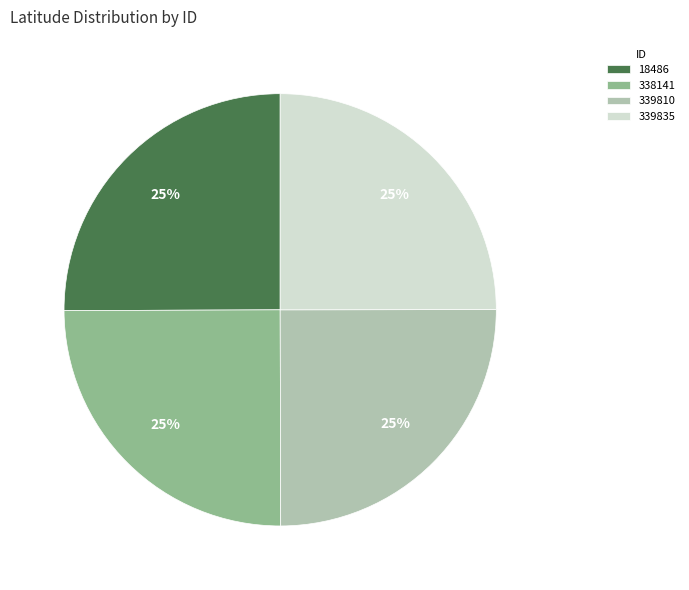

To the nearest percent, what portion does 339835 represent?

25%